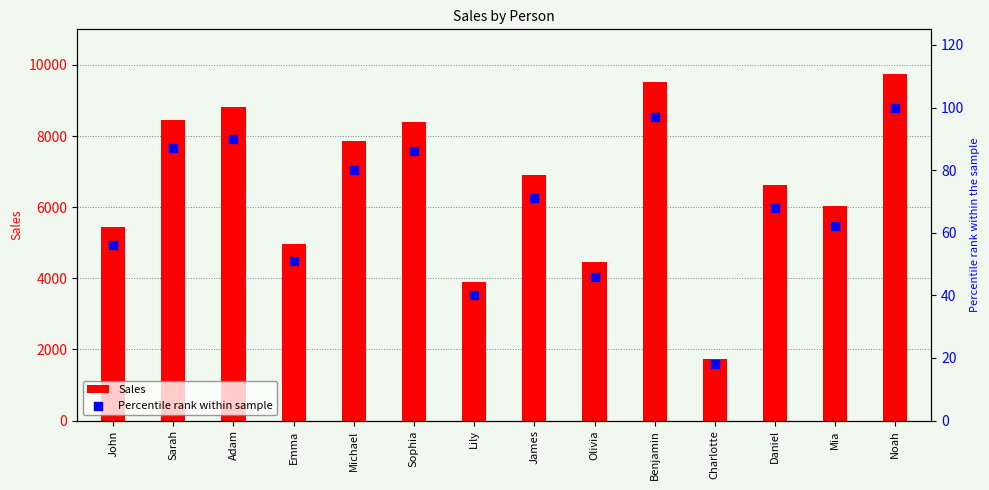

What is the total value across all series at Mia?

6102